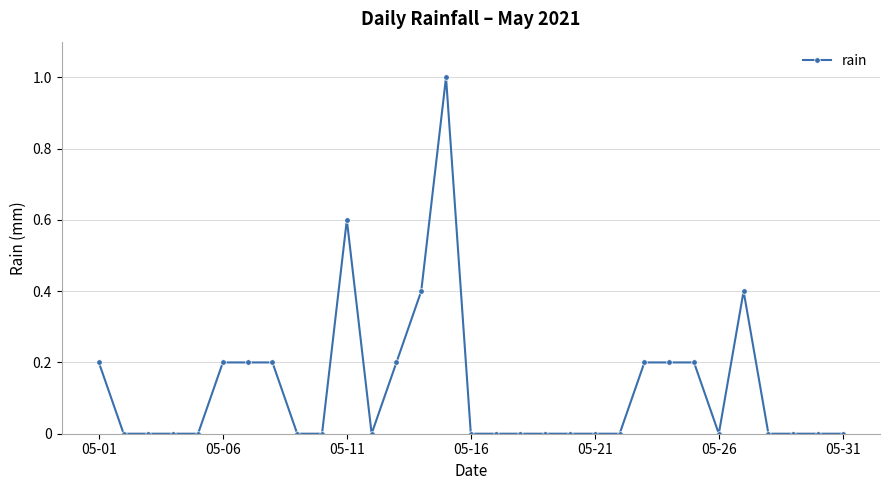

What is the sum of all values?

4.0